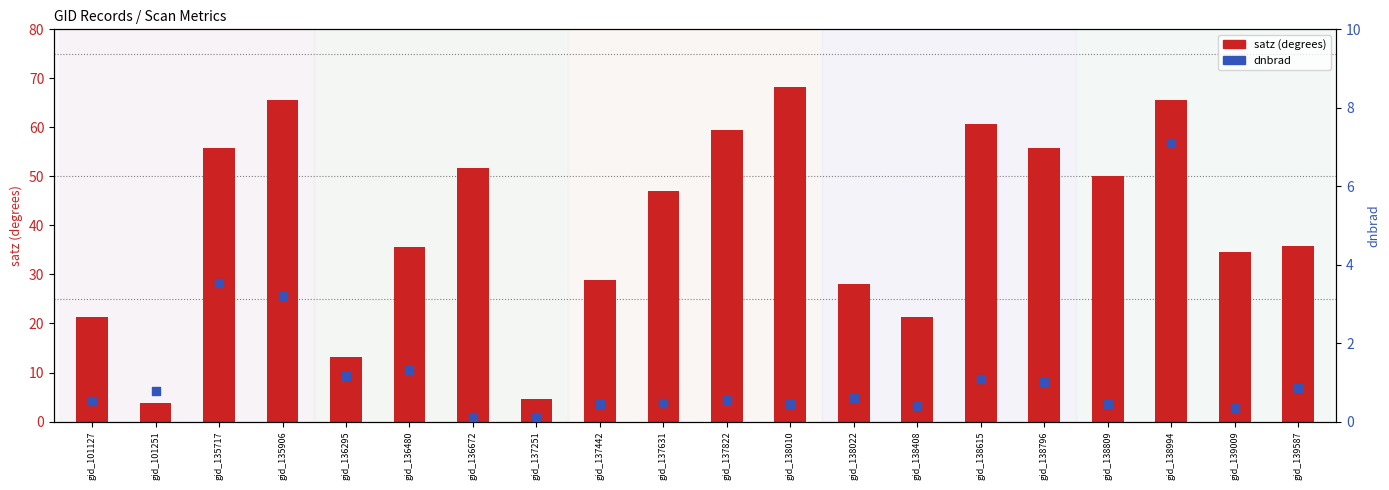

Which series has the largest total across all categories?

satz (degrees)